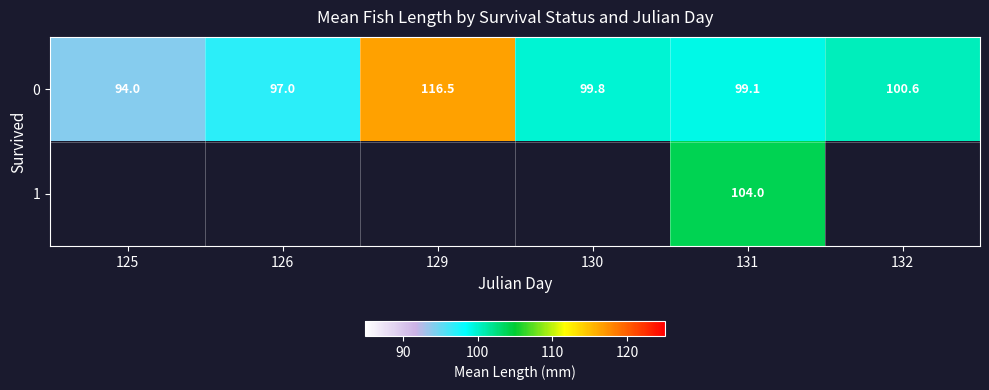

What is the average value of the 0 series?

101.2